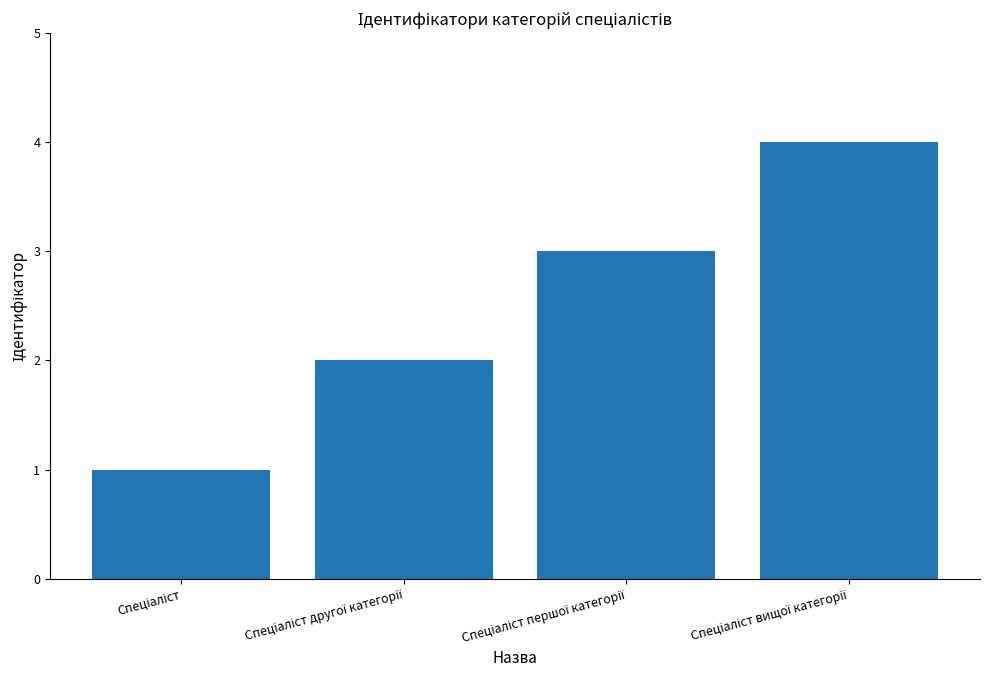

How many distinct data groups are displayed?

1